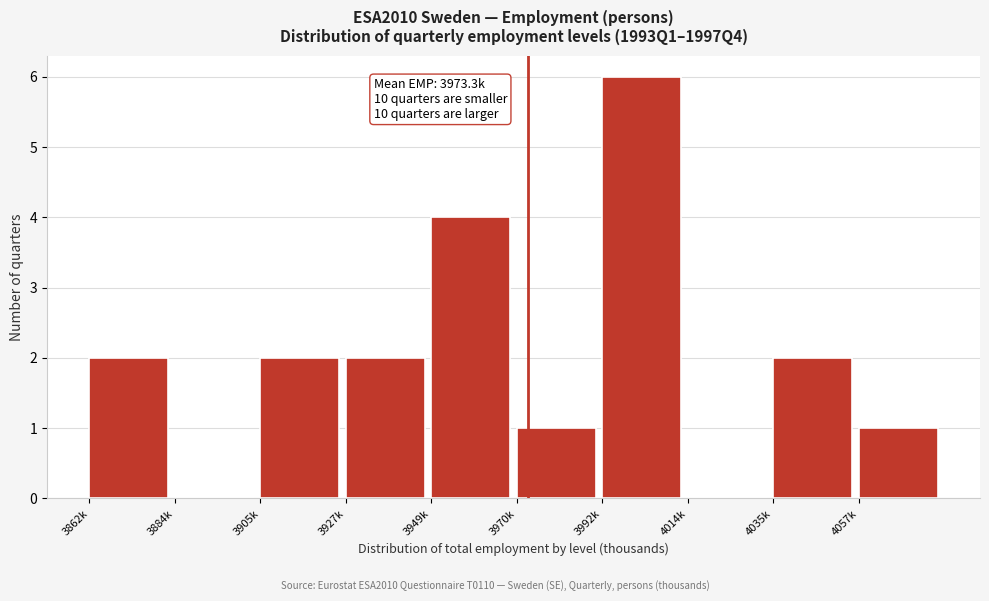

Reading left to right, transcribe all the data shown in this chart.

3862k=2	3884k=0	3905k=2	3927k=2	3949k=4	3970k=1	3992k=6	4014k=0	4035k=2	4057k=1